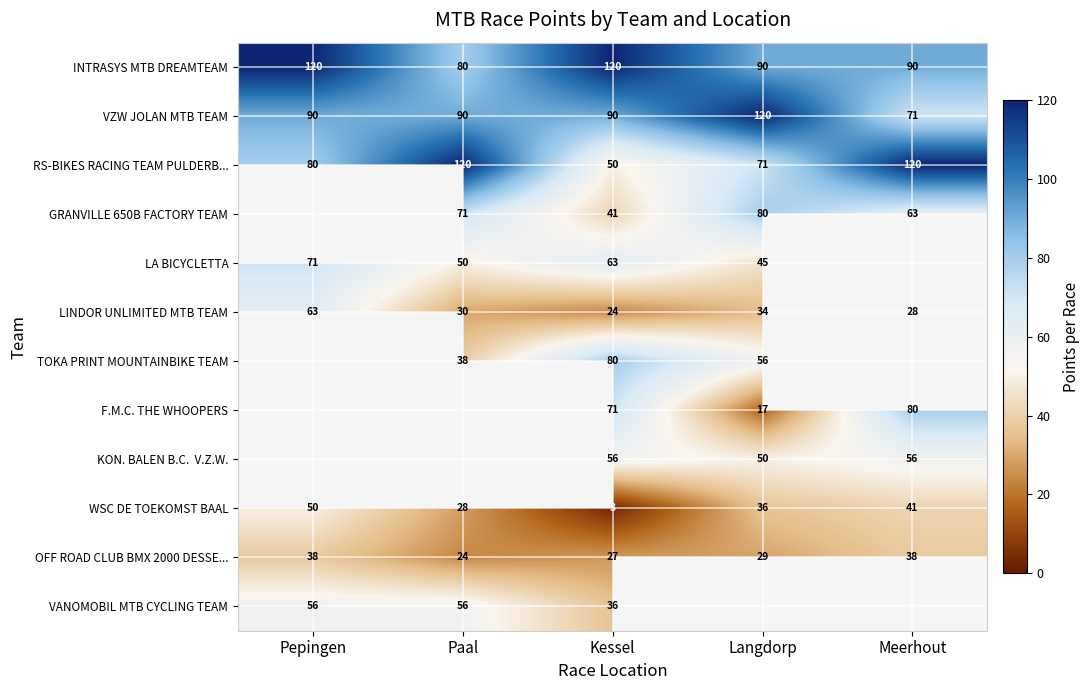

What is the difference between the maximum and minimum values in the RS-BIKES RACING TEAM PULDERB... series?

70